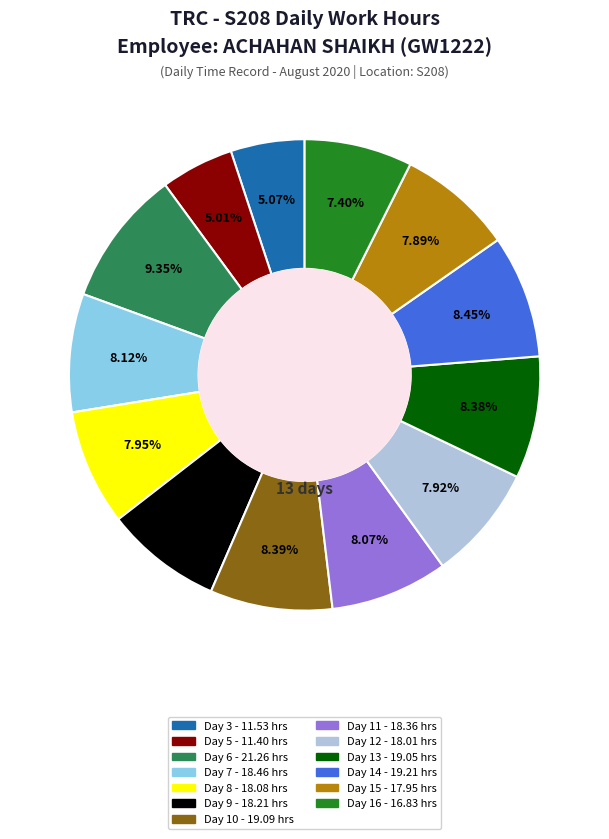

What percentage is the Day 8 slice, to the nearest percent?

8%